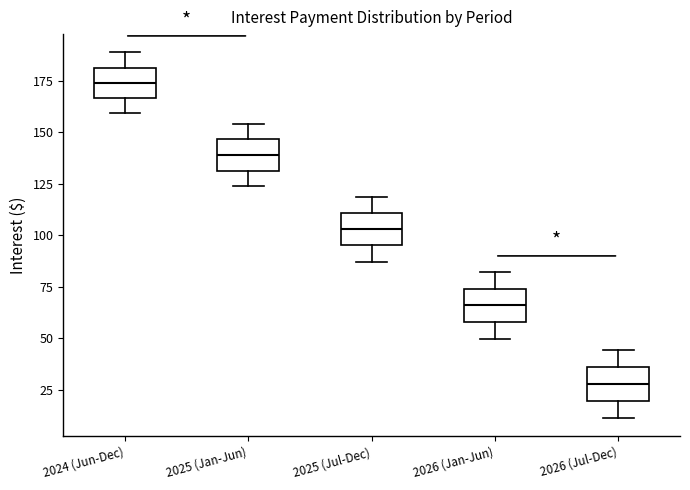

Reading left to right, read every box against the y-axis: the position of its median line, the range the box covers, and the ends of its whiskers. The values are not printed on the chart, so give them approximately, as read against the axis.

2024 (Jun-Dec): median 175, box 165 to 180, whiskers 160 to 190
2025 (Jan-Jun): median 140, box 130 to 145, whiskers 125 to 155
2025 (Jul-Dec): median 105, box 95 to 110, whiskers 85 to 120
2026 (Jan-Jun): median 65, box 60 to 75, whiskers 50 to 80
2026 (Jul-Dec): median 30, box 20 to 35, whiskers 10 to 45